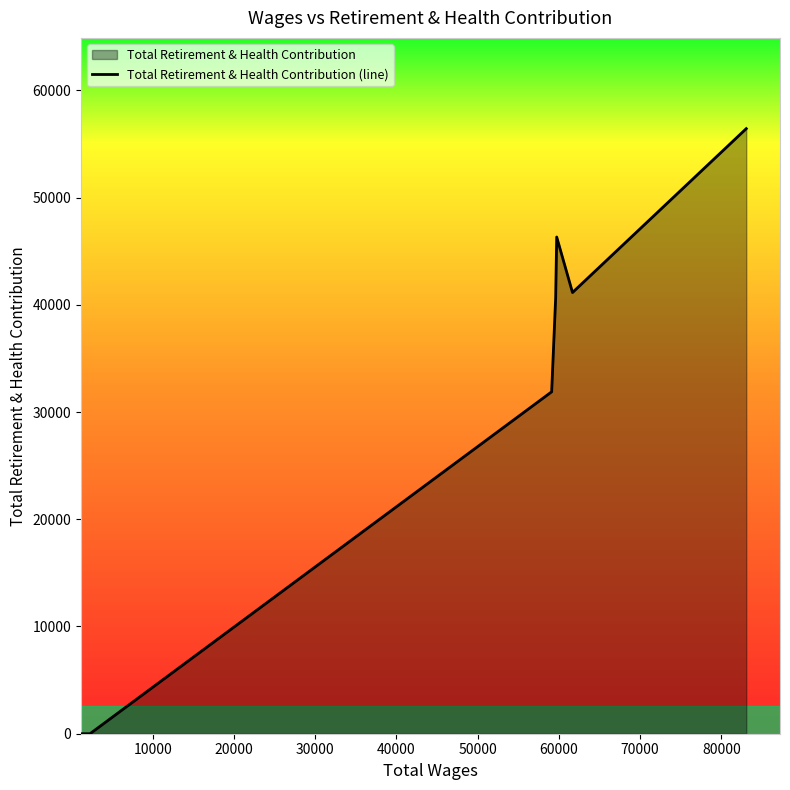

What is the difference between the second highest and second lowest values?

46324